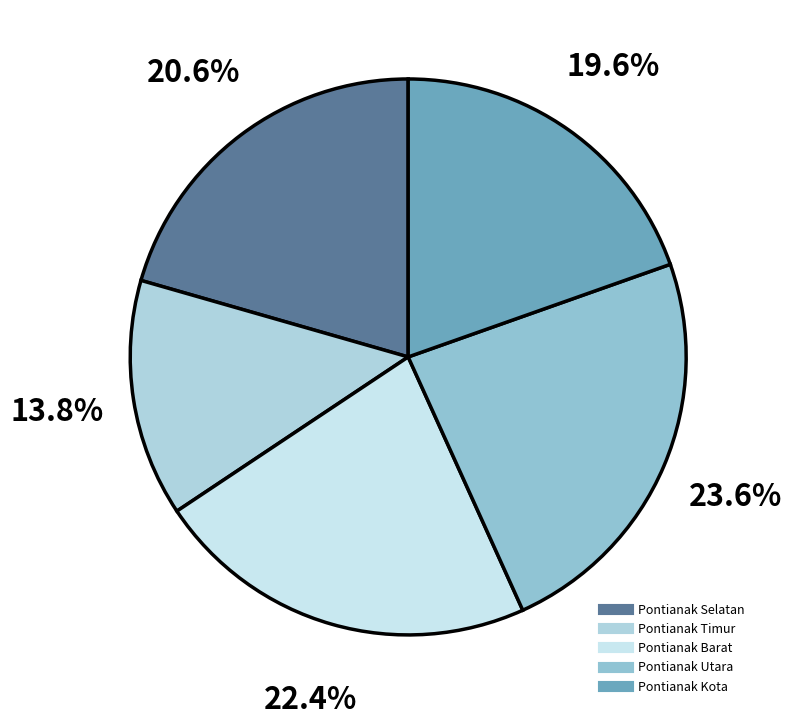

How many segments does this pie chart have?

5